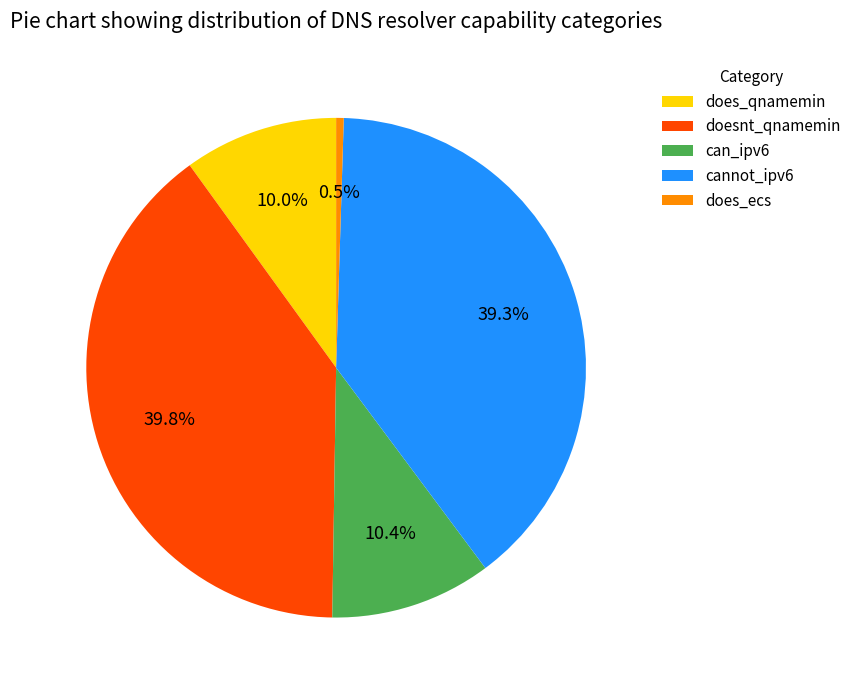

Count the number of slices in the pie.

5